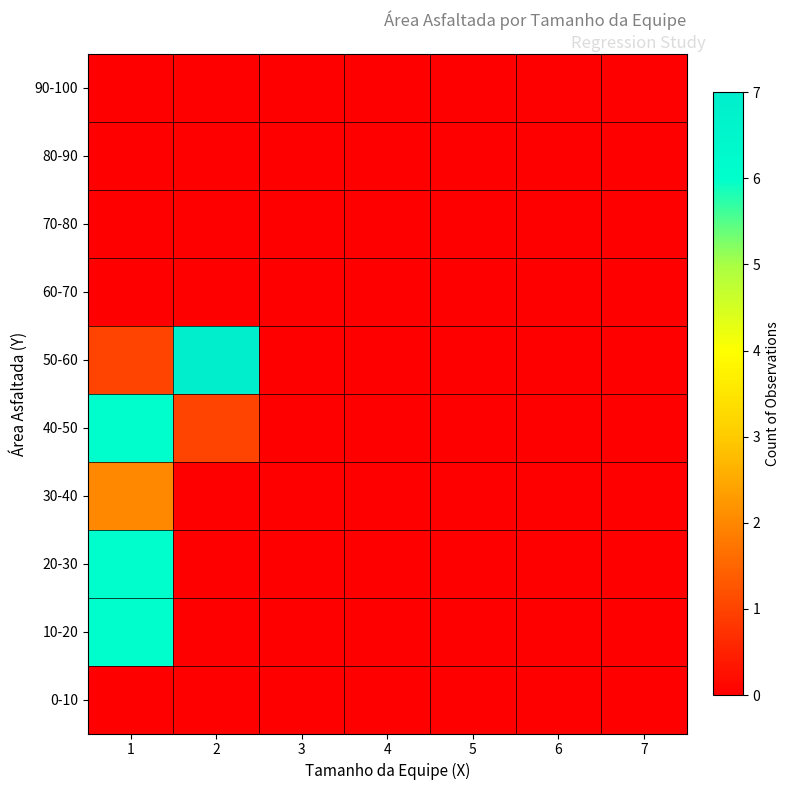

Which category has the lowest value across all series?

1